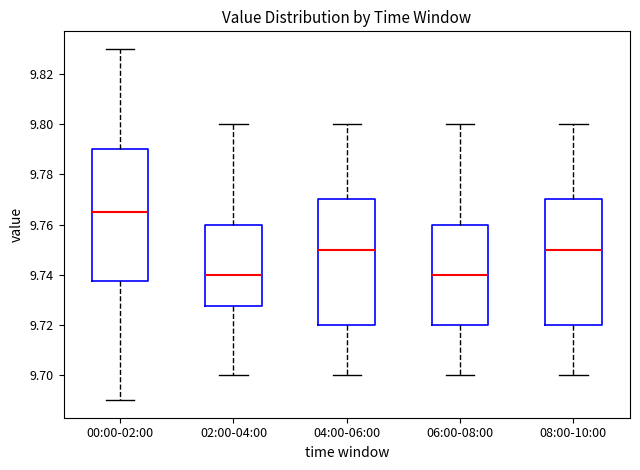

Reading left to right, read every box against the y-axis: the position of its median line, the range the box covers, and the ends of its whiskers. The values are not printed on the chart, so give them approximately, as read against the axis.

00:00-02:00: median 9.766, box 9.738 to 9.790, whiskers 9.690 to 9.830
02:00-04:00: median 9.740, box 9.728 to 9.760, whiskers 9.700 to 9.800
04:00-06:00: median 9.750, box 9.720 to 9.770, whiskers 9.700 to 9.800
06:00-08:00: median 9.740, box 9.720 to 9.760, whiskers 9.700 to 9.800
08:00-10:00: median 9.750, box 9.720 to 9.770, whiskers 9.700 to 9.800